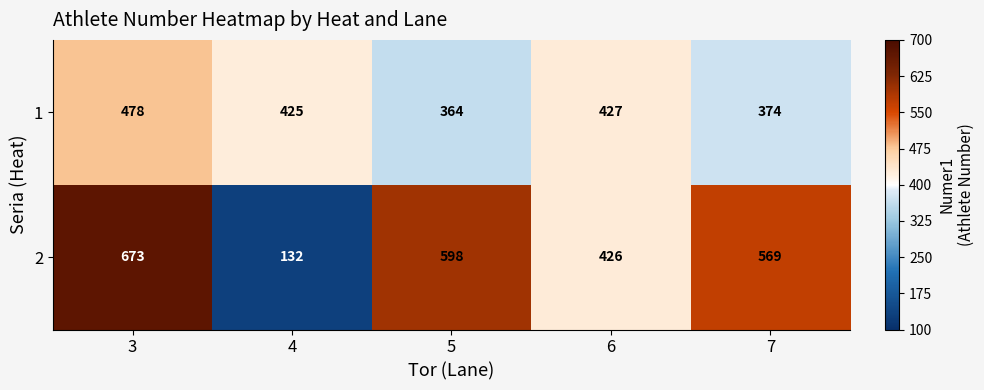

What is the total value across all series at 3?

1151